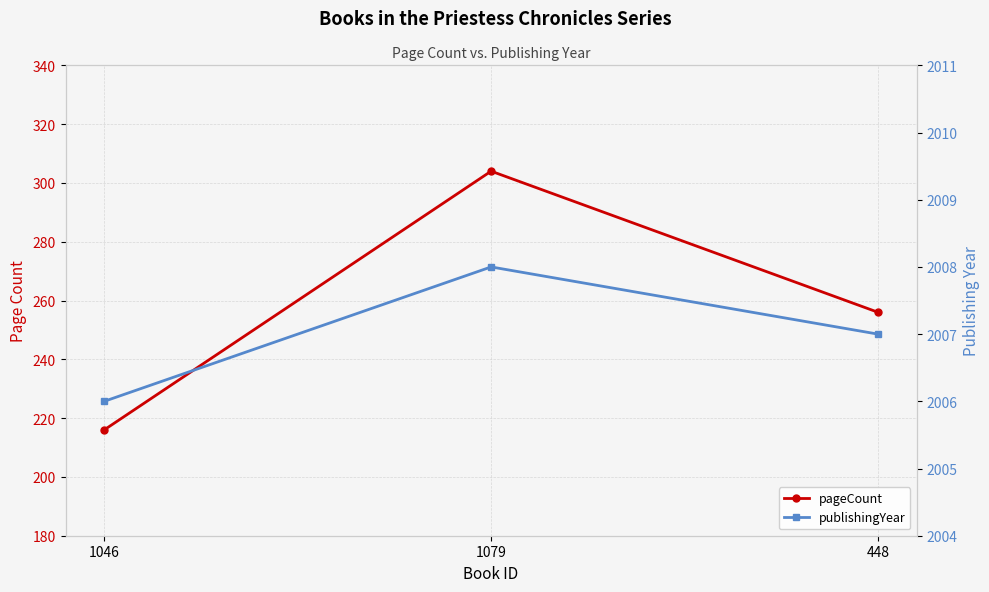

What is the label of the 1st point from the right?

448